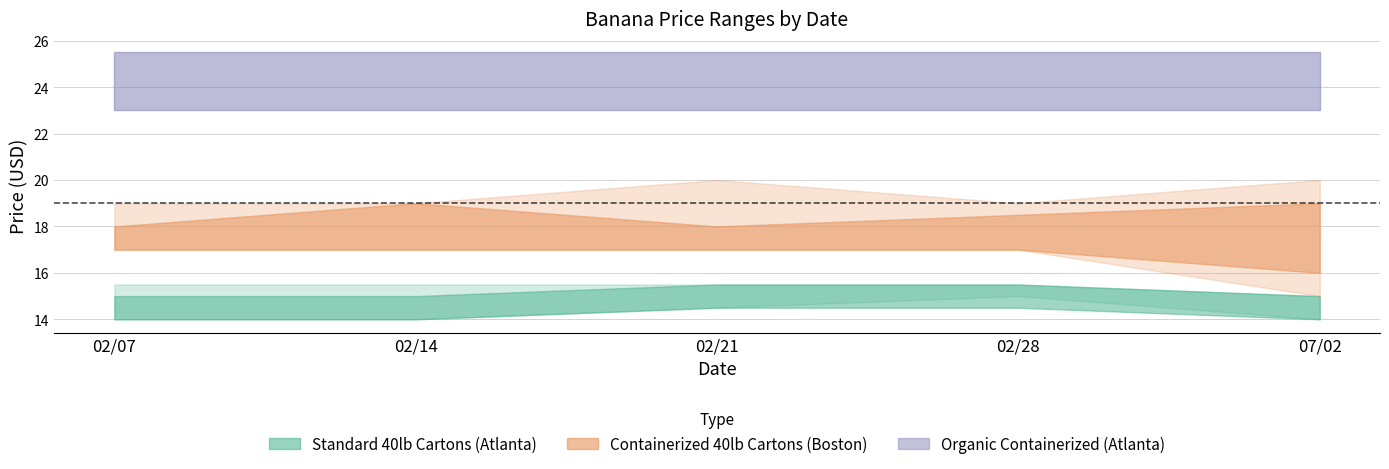

What is the difference between the highest and lowest values at 02/14?

1.5